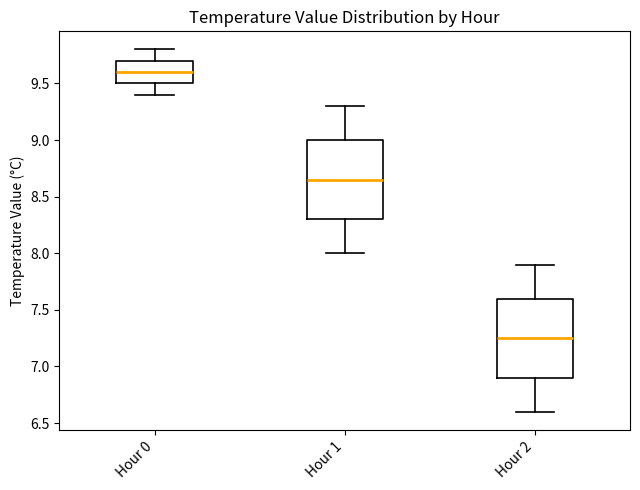

Which box's median line is the highest?

Hour 0